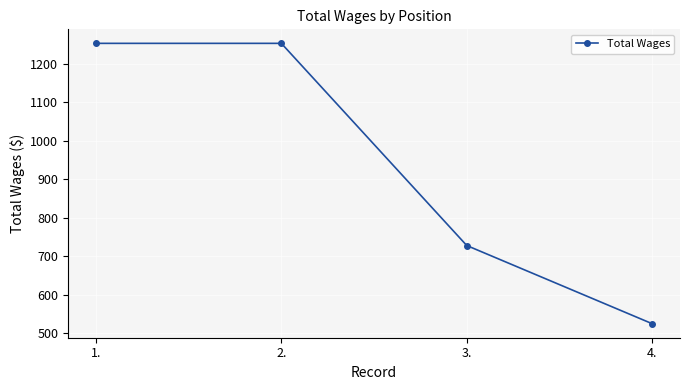

What is the smallest value displayed?

525